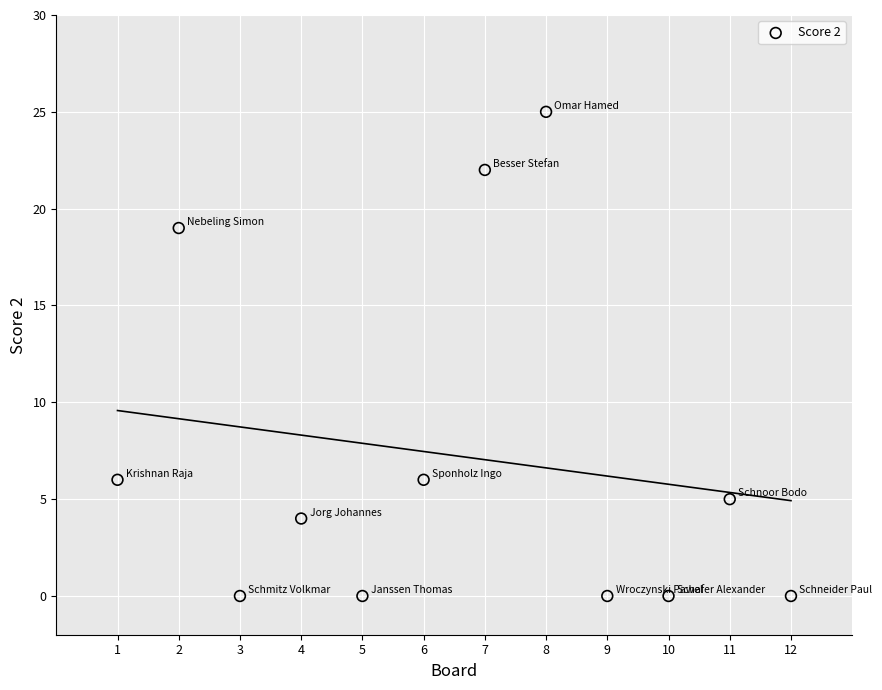

What is the average X value?

6